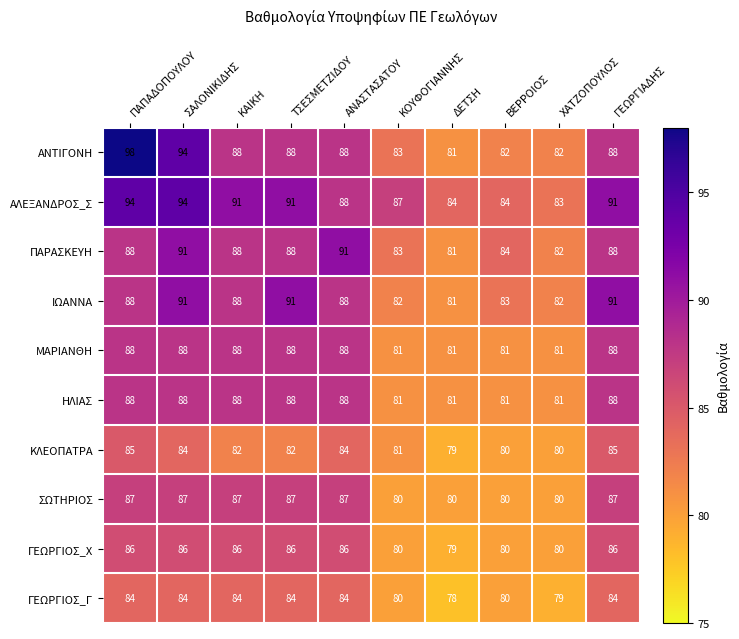

True or false: ΣΩΤΗΡΙΟΣ has a value of 27 at ΑΝΑΣΤΑΣΑΤΟΥ.

False